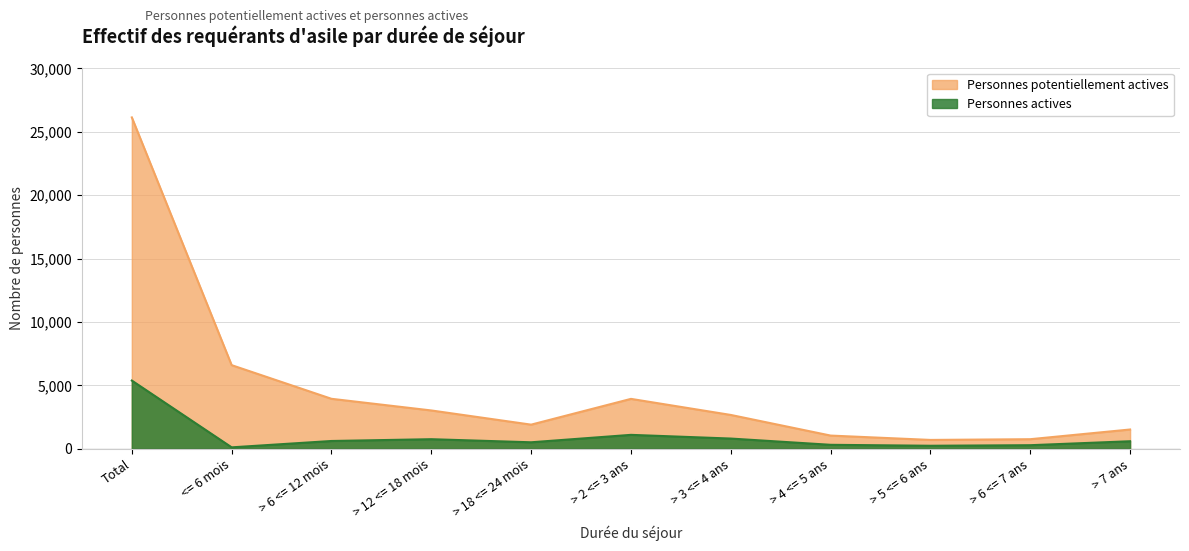

What is the maximum value for Personnes actives?

5385